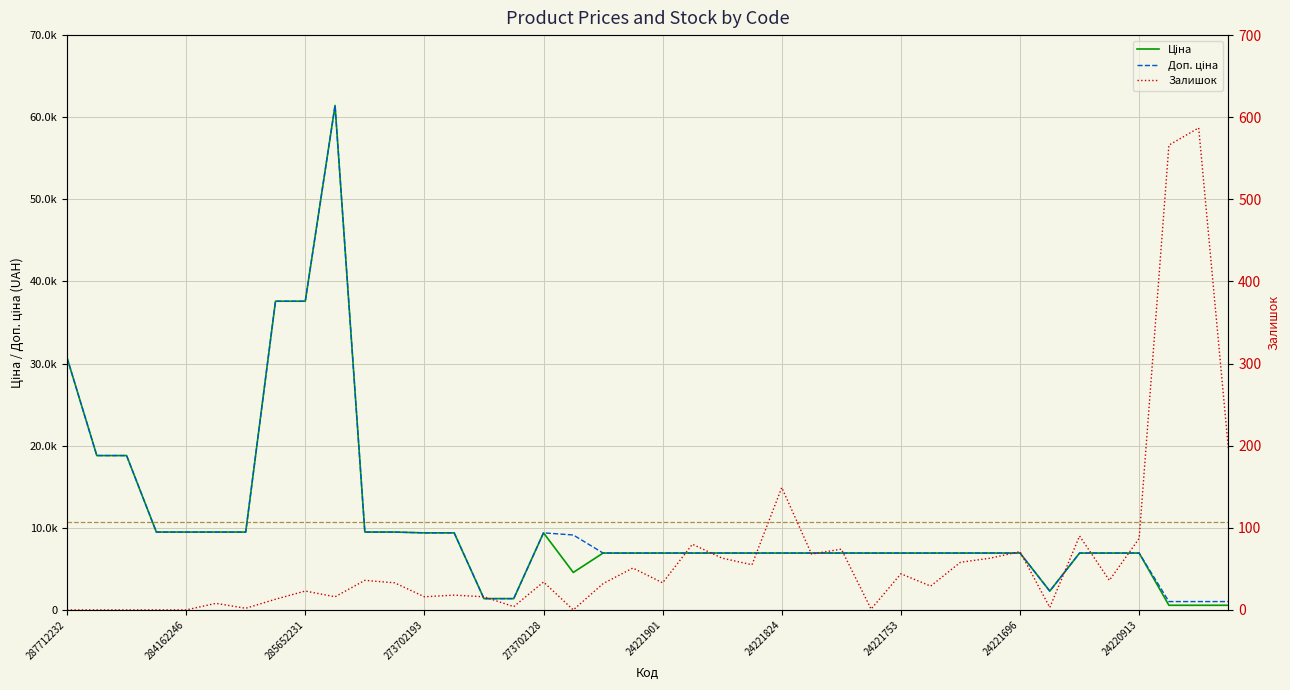

What is the maximum value shown in the chart?

61434.3